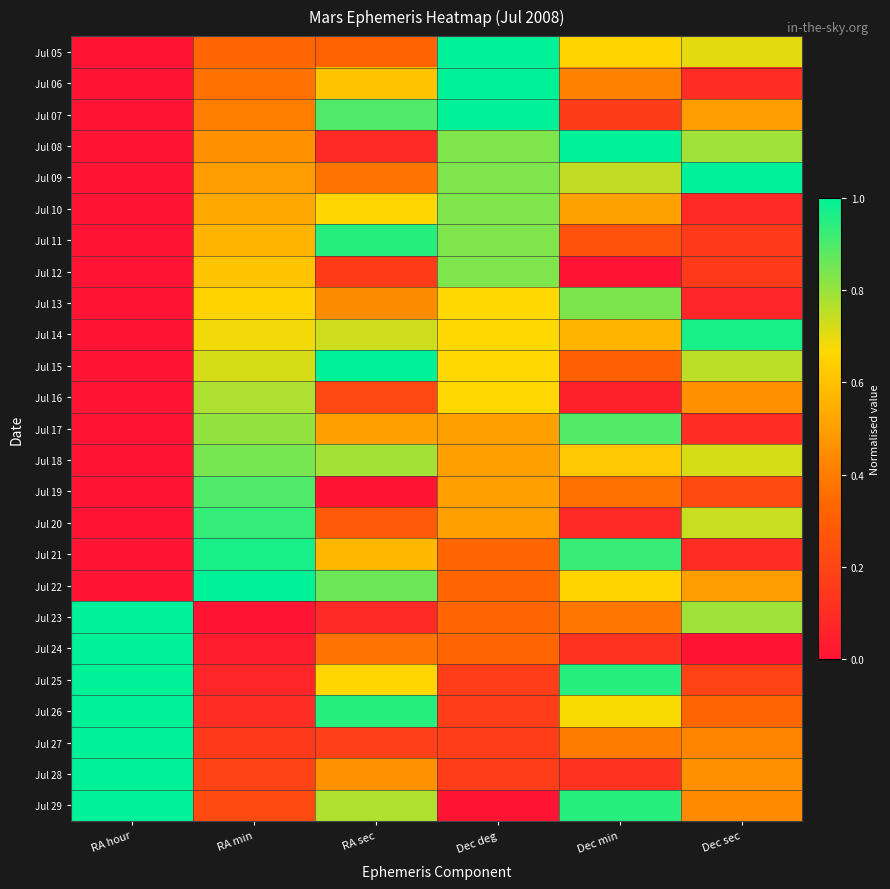

Reading left to right, list all the values displayed in this chart.

Jul 05: RA hour=0.0	RA min=0.3	RA sec=0.3	Dec deg=1.0	Dec min=0.7	Dec sec=0.7
Jul 06: RA hour=0.0	RA min=0.4	RA sec=0.6	Dec deg=1.0	Dec min=0.4	Dec sec=0.1
Jul 07: RA hour=0.0	RA min=0.4	RA sec=0.9	Dec deg=1.0	Dec min=0.2	Dec sec=0.5
Jul 08: RA hour=0.0	RA min=0.5	RA sec=0.1	Dec deg=0.8	Dec min=1.0	Dec sec=0.8
Jul 09: RA hour=0.0	RA min=0.5	RA sec=0.4	Dec deg=0.8	Dec min=0.7	Dec sec=1.0
Jul 10: RA hour=0.0	RA min=0.5	RA sec=0.7	Dec deg=0.8	Dec min=0.5	Dec sec=0.1
Jul 11: RA hour=0.0	RA min=0.6	RA sec=0.9	Dec deg=0.8	Dec min=0.3	Dec sec=0.2
Jul 12: RA hour=0.0	RA min=0.6	RA sec=0.2	Dec deg=0.8	Dec min=0.0	Dec sec=0.2
Jul 13: RA hour=0.0	RA min=0.6	RA sec=0.4	Dec deg=0.7	Dec min=0.8	Dec sec=0.1
Jul 14: RA hour=0.0	RA min=0.7	RA sec=0.7	Dec deg=0.7	Dec min=0.6	Dec sec=1.0
Jul 15: RA hour=0.0	RA min=0.7	RA sec=1.0	Dec deg=0.7	Dec min=0.3	Dec sec=0.8
Jul 16: RA hour=0.0	RA min=0.8	RA sec=0.2	Dec deg=0.7	Dec min=0.1	Dec sec=0.5
Jul 17: RA hour=0.0	RA min=0.8	RA sec=0.5	Dec deg=0.5	Dec min=0.9	Dec sec=0.1
Jul 18: RA hour=0.0	RA min=0.8	RA sec=0.8	Dec deg=0.5	Dec min=0.6	Dec sec=0.7
Jul 19: RA hour=0.0	RA min=0.9	RA sec=0.0	Dec deg=0.5	Dec min=0.4	Dec sec=0.2
Jul 20: RA hour=0.0	RA min=0.9	RA sec=0.3	Dec deg=0.5	Dec min=0.1	Dec sec=0.7
Jul 21: RA hour=0.0	RA min=1.0	RA sec=0.6	Dec deg=0.3	Dec min=0.9	Dec sec=0.1
Jul 22: RA hour=0.0	RA min=1.0	RA sec=0.9	Dec deg=0.3	Dec min=0.7	Dec sec=0.5
Jul 23: RA hour=1.0	RA min=0.0	RA sec=0.1	Dec deg=0.3	Dec min=0.4	Dec sec=0.8
Jul 24: RA hour=1.0	RA min=0.0	RA sec=0.4	Dec deg=0.3	Dec min=0.1	Dec sec=0.0
Jul 25: RA hour=1.0	RA min=0.1	RA sec=0.7	Dec deg=0.2	Dec min=0.9	Dec sec=0.2
Jul 26: RA hour=1.0	RA min=0.1	RA sec=0.9	Dec deg=0.2	Dec min=0.7	Dec sec=0.3
Jul 27: RA hour=1.0	RA min=0.2	RA sec=0.2	Dec deg=0.2	Dec min=0.4	Dec sec=0.4
Jul 28: RA hour=1.0	RA min=0.2	RA sec=0.5	Dec deg=0.2	Dec min=0.1	Dec sec=0.5
Jul 29: RA hour=1.0	RA min=0.2	RA sec=0.8	Dec deg=0.0	Dec min=0.9	Dec sec=0.4